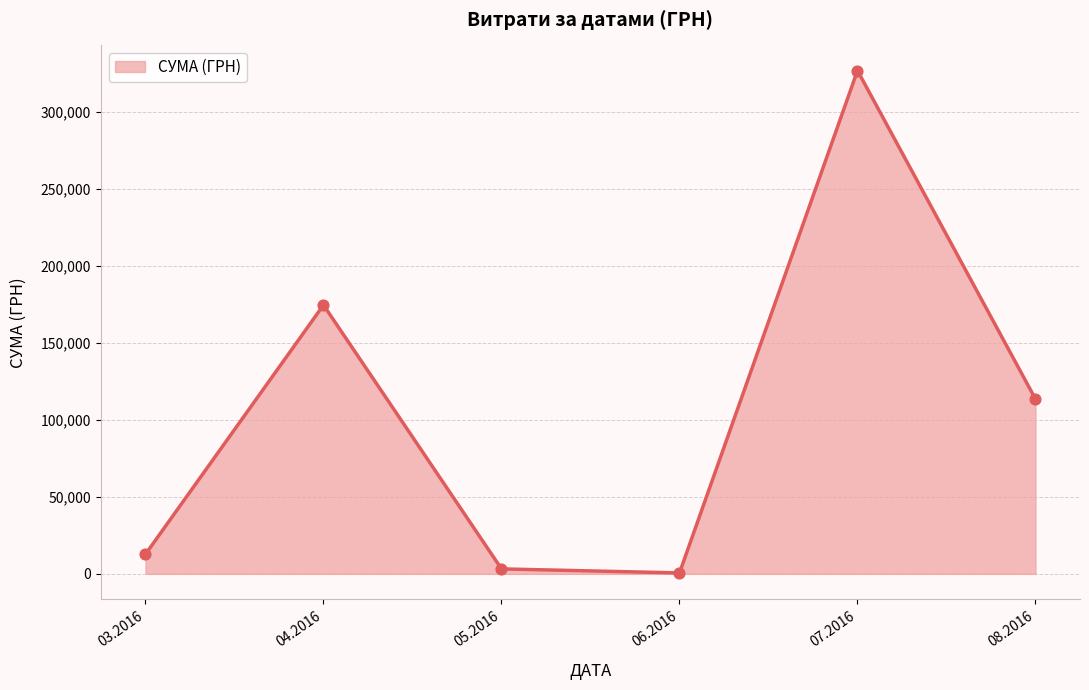

Between 07.2016 and 08.2016, which is larger?

07.2016